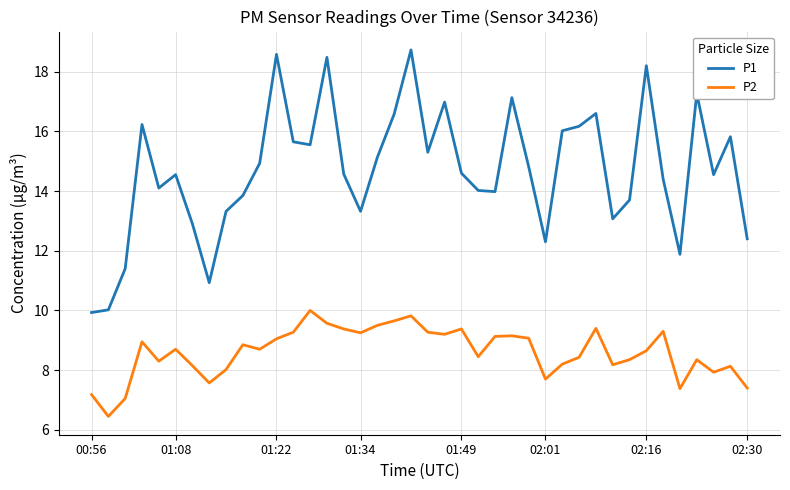

How many series are shown in this chart?

2